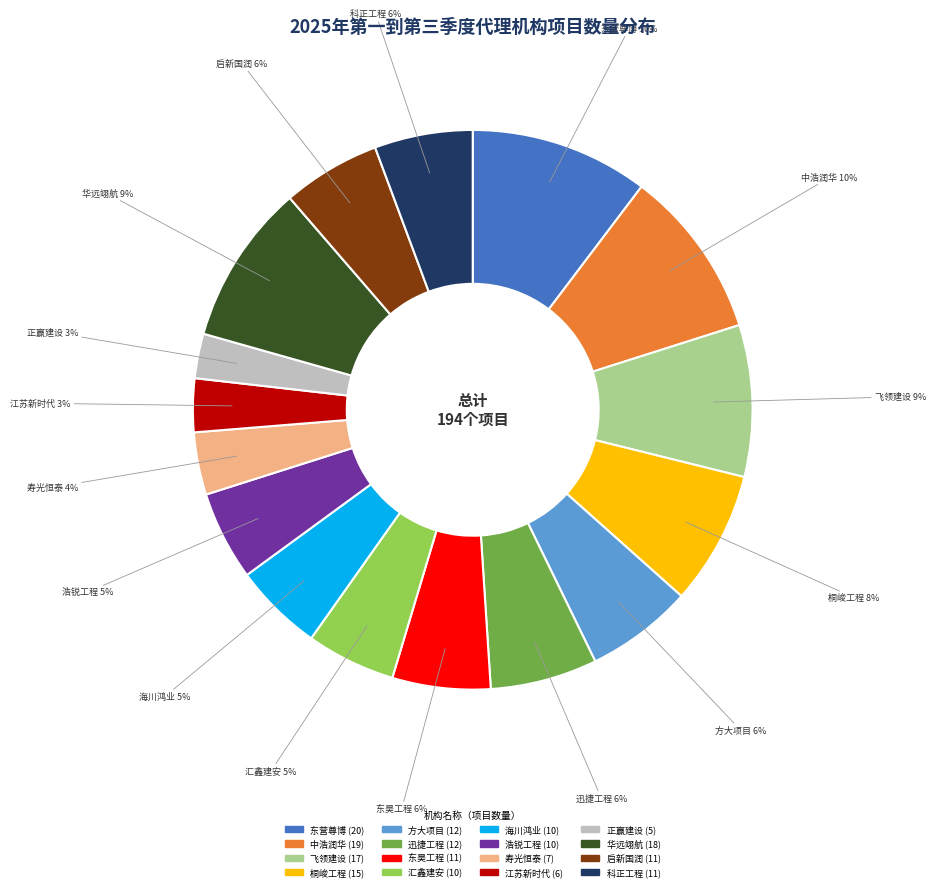

Is there any slice that represents more than half of the pie?

No